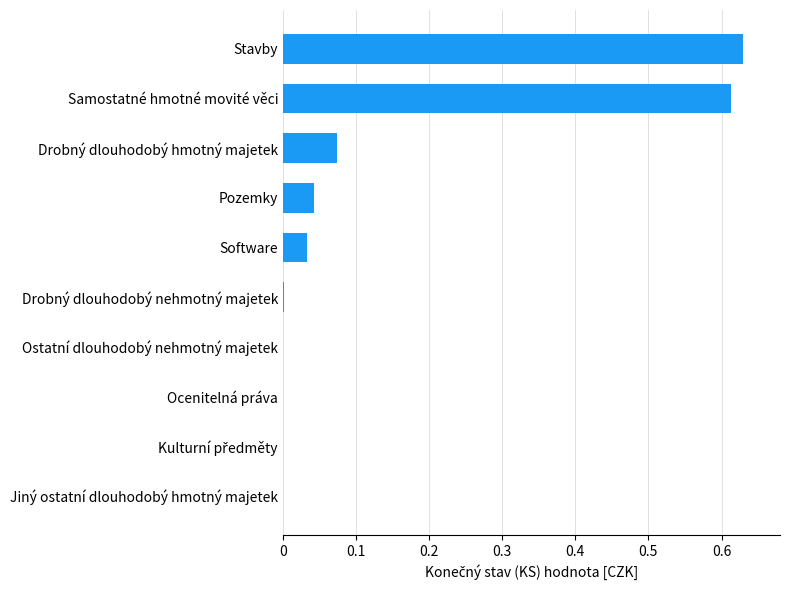

The chart shows a value of 0.1 at Pozemky. True or false?

False